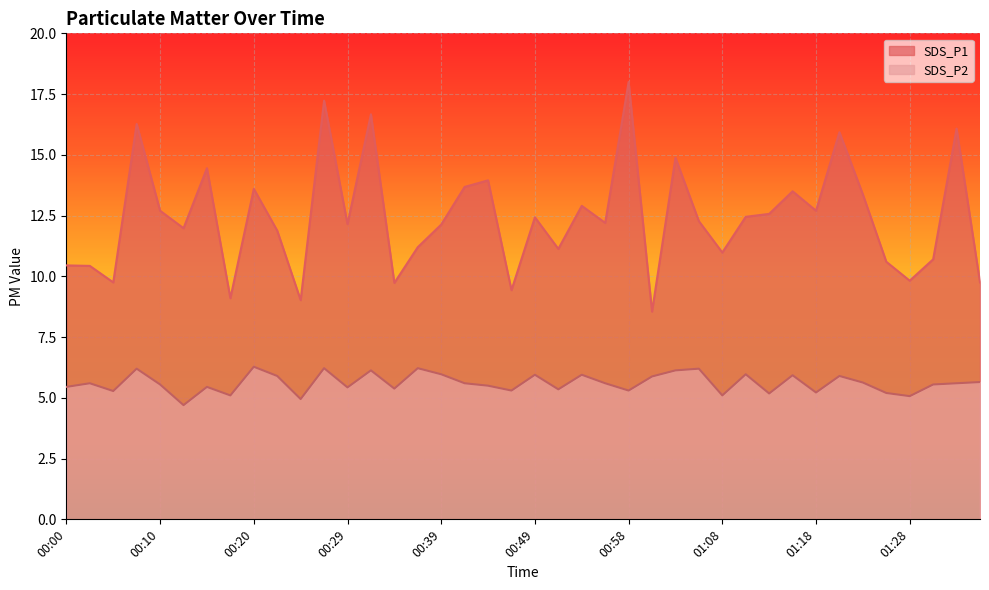

Does the chart display data point markers on the line(s)?

No